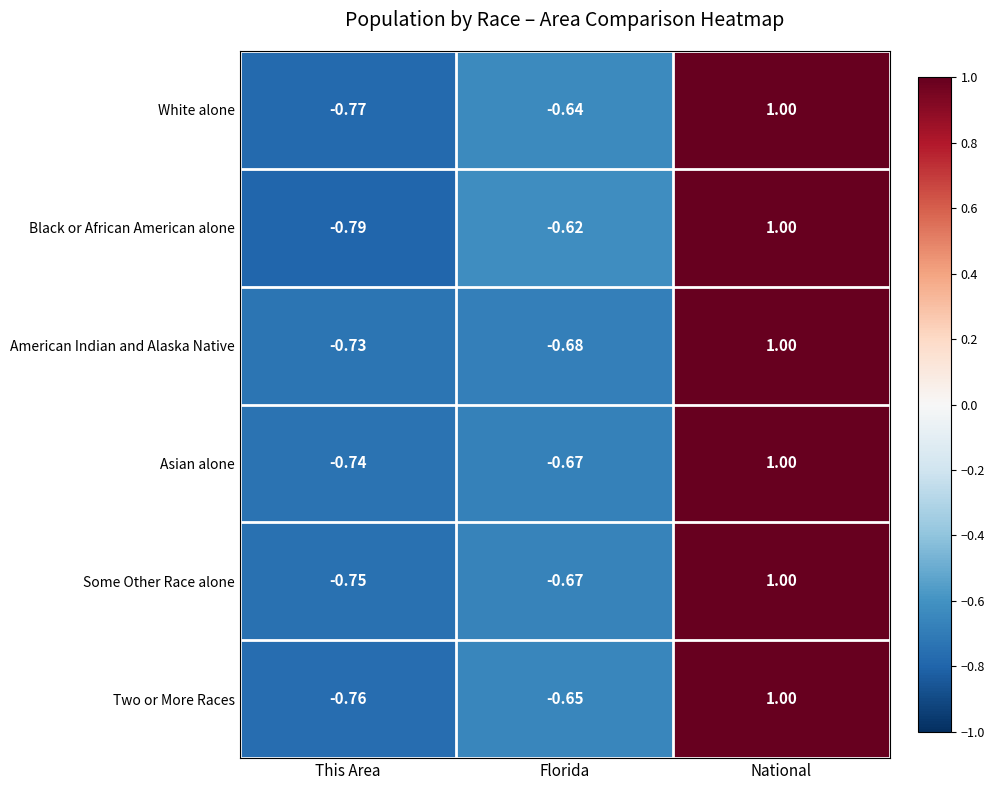

Count the number of categories in the chart.

3